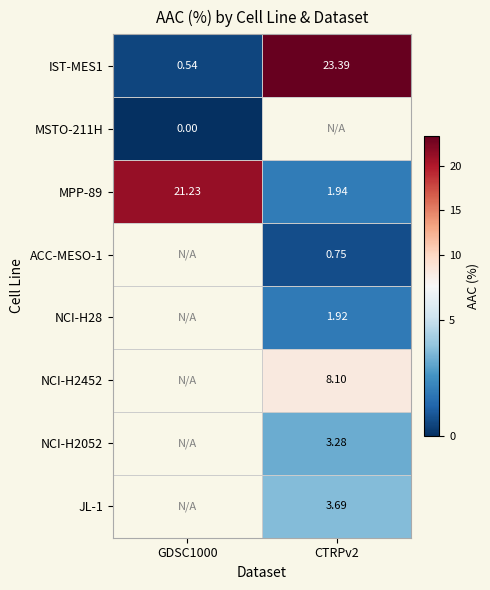

What is the spread (max minus min) of values at CTRPv2?

22.6